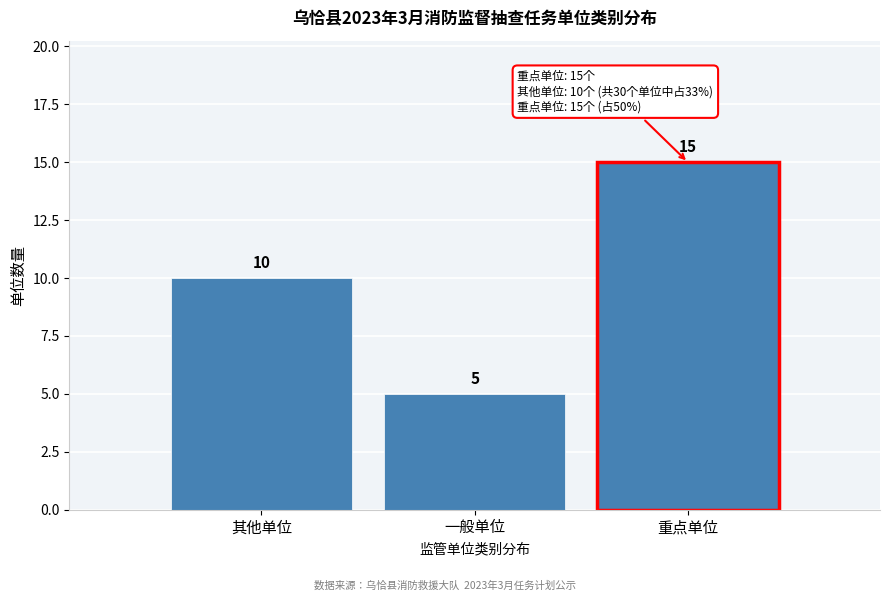

Reading left to right, what are all the values shown in this chart?

其他单位=10	一般单位=5	重点单位=15